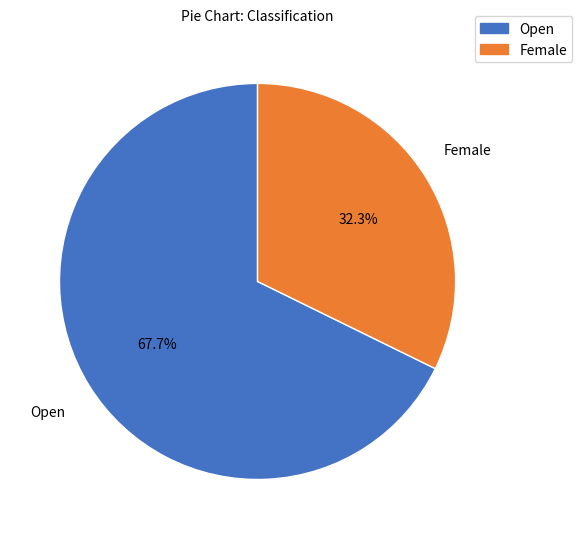

Count the number of slices in the pie.

2